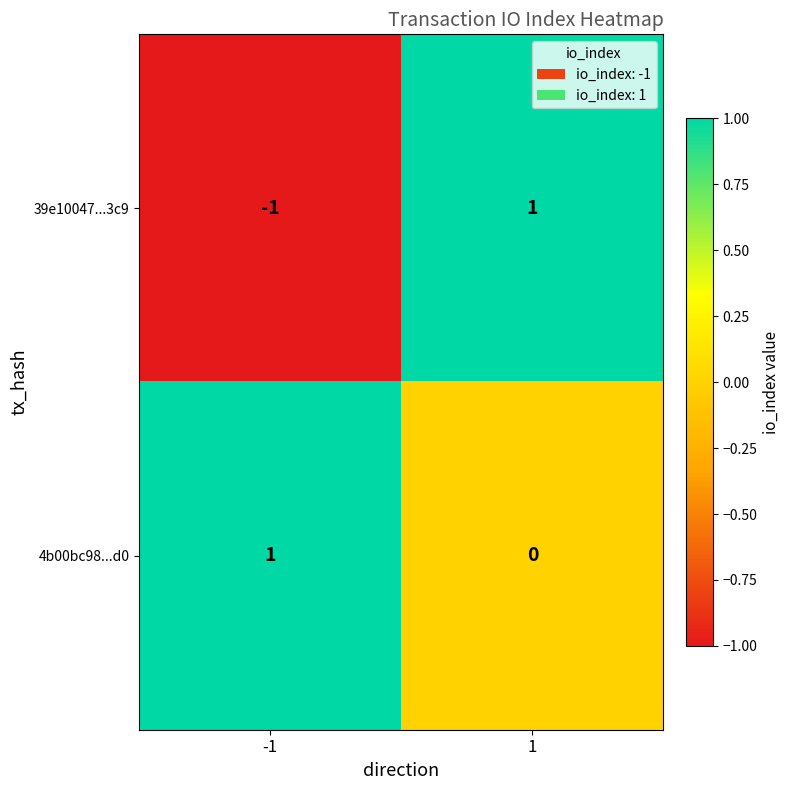

Which series has the largest total across all categories?

4b00bc98...d0